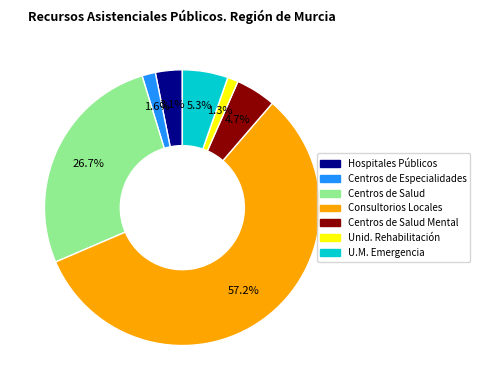

Does any single category account for the majority?

Yes